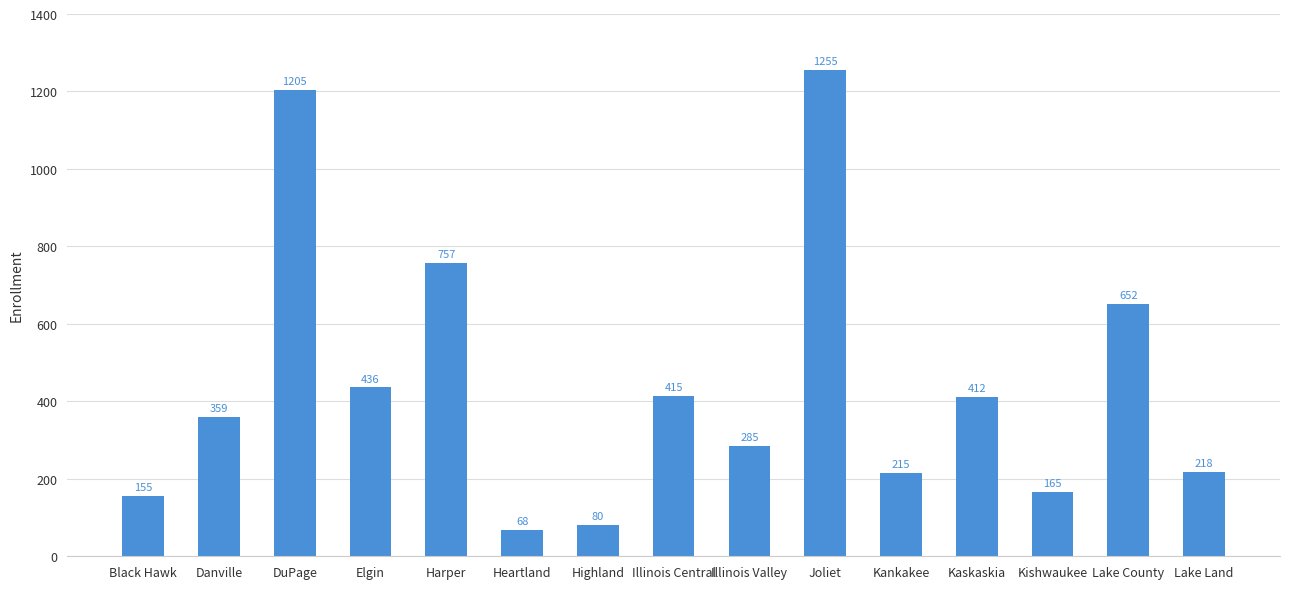

Where is the data nearest to the value 661?

Lake County